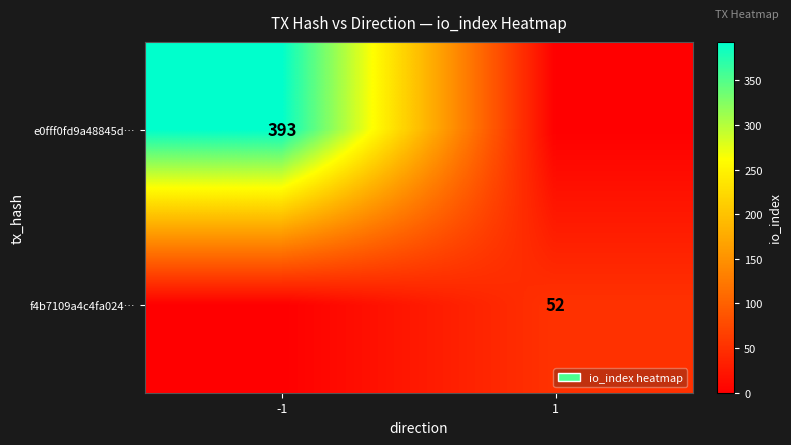

The e0fff0fd9a48845d… series shows 674 at -1. True or false?

False